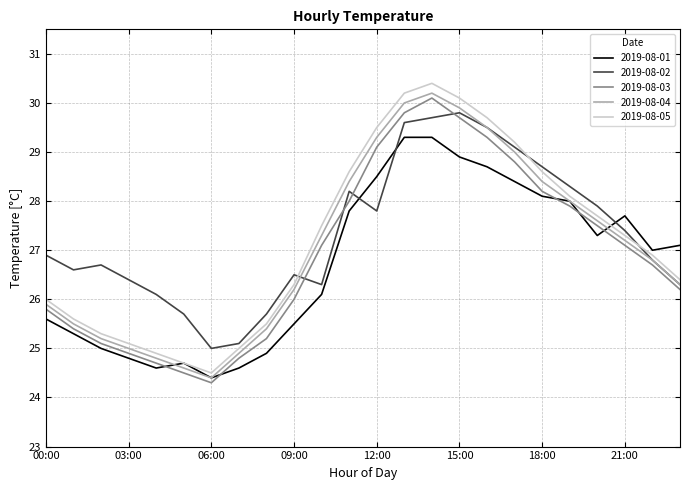

Does the chart have visible grid lines?

Yes